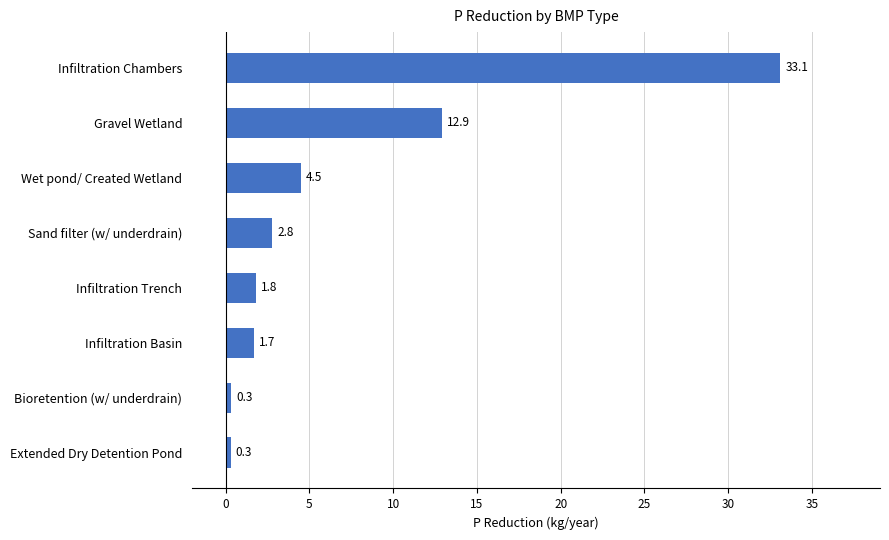

What is the average value?

7.2